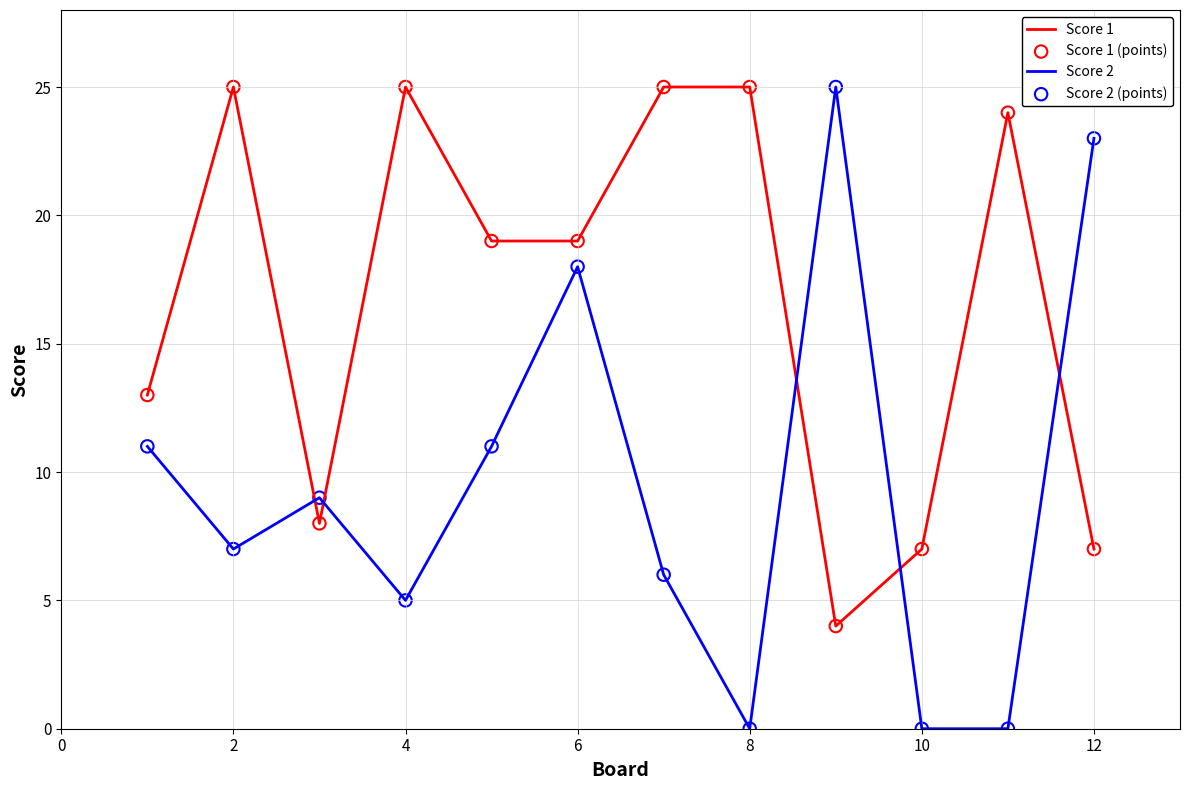

Which series has the largest total across all categories?

Score 1